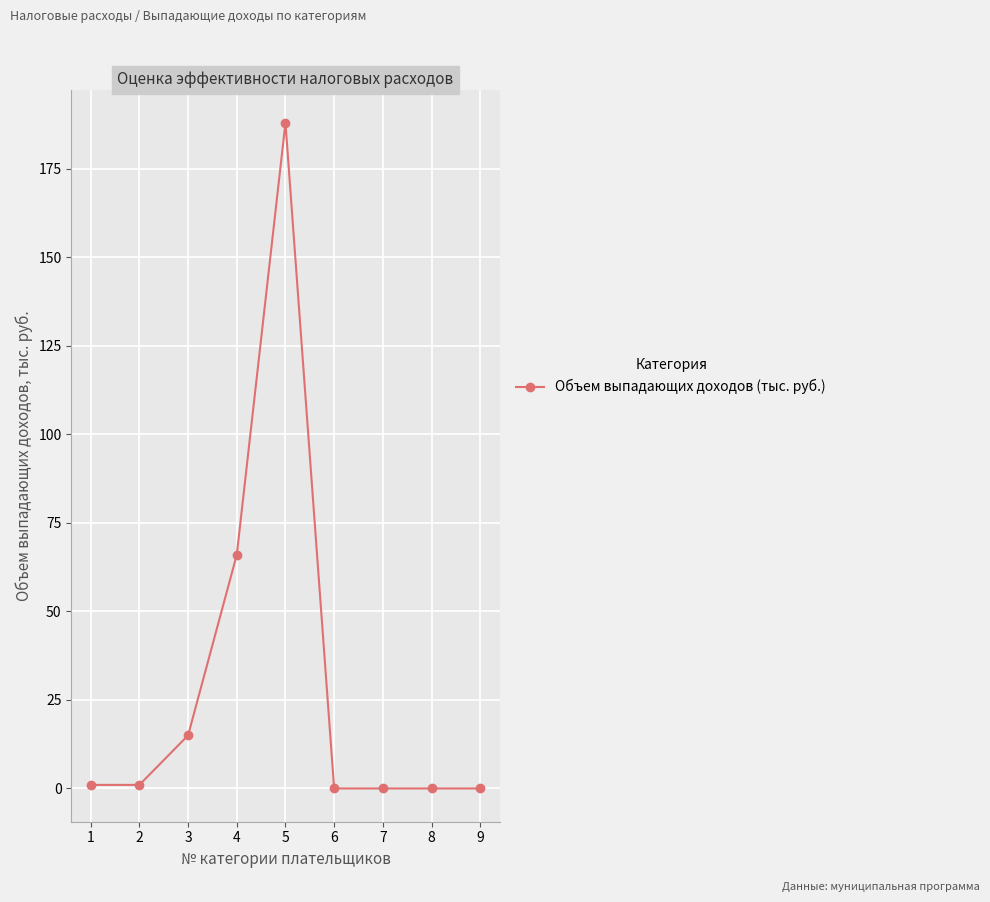

Does the chart display data point markers on the line(s)?

Yes